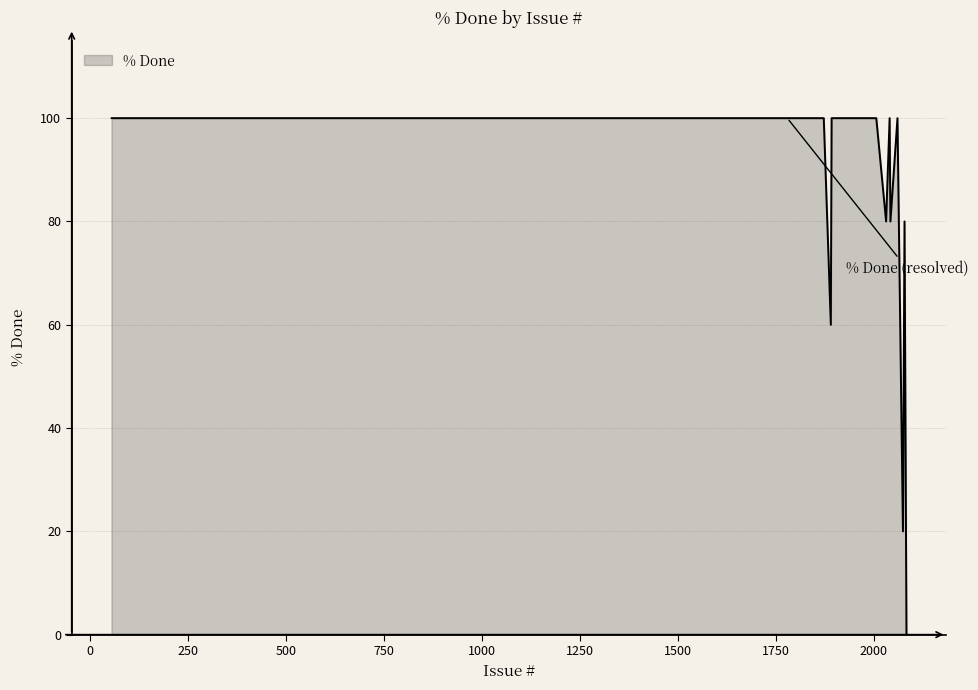

What is the difference between the maximum and minimum values?

100